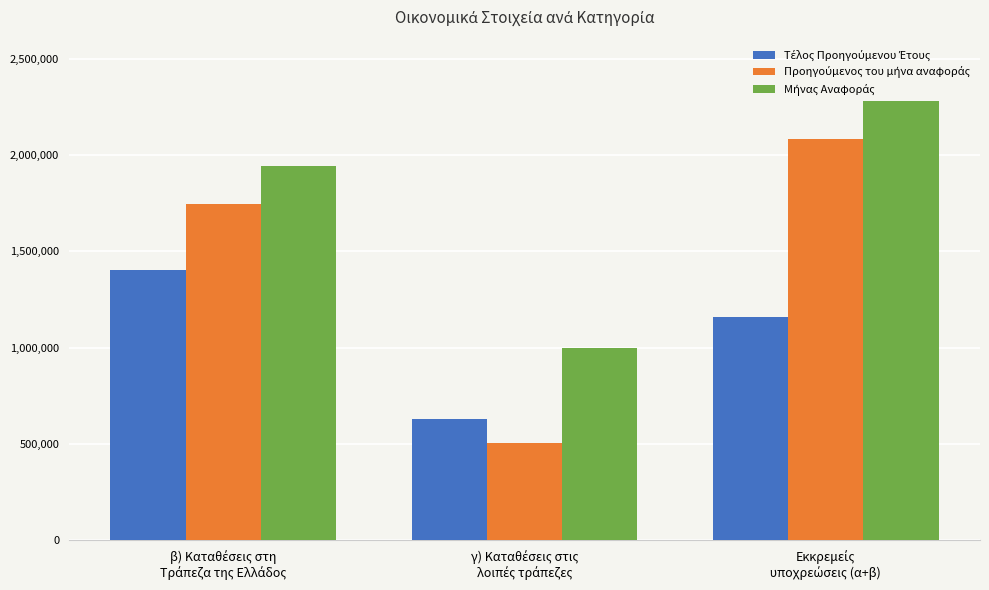

What is the minimum value shown in the chart?

506357.3